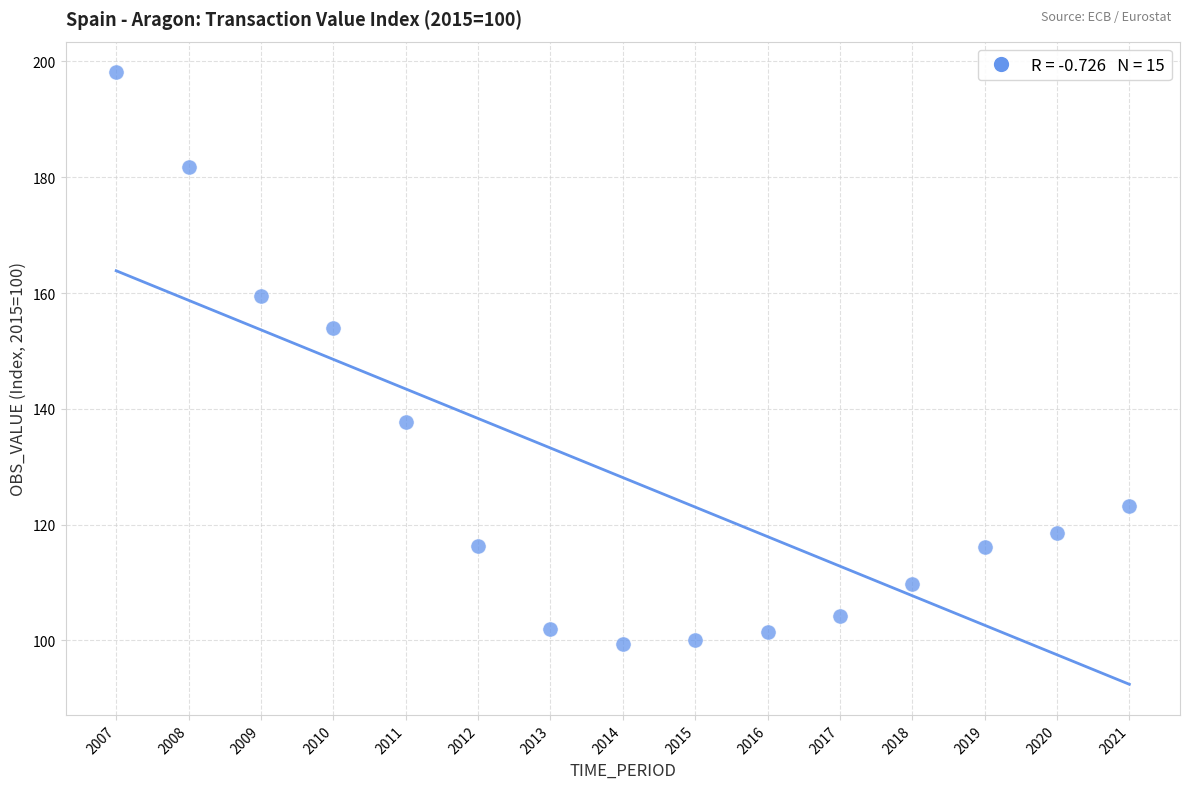

What Y value in the scatter plot is closest to 148?

154.0